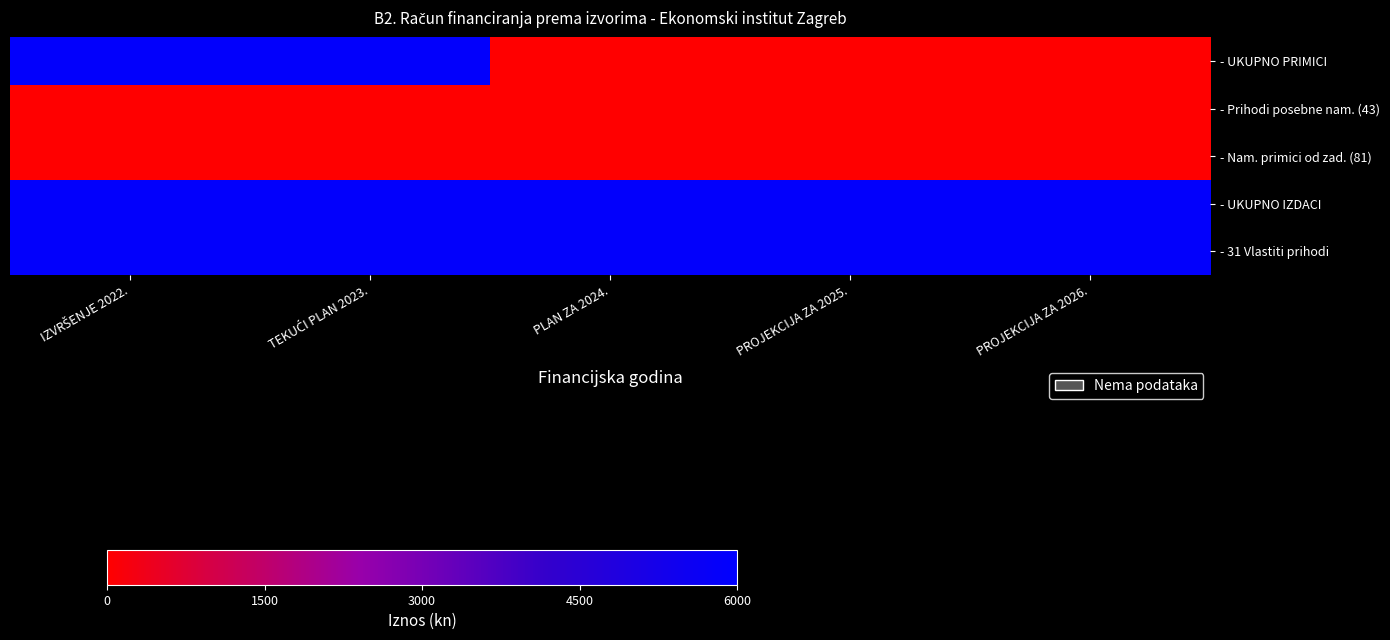

What is the total value across all series at PROJEKCIJA ZA 2026.?

196.6